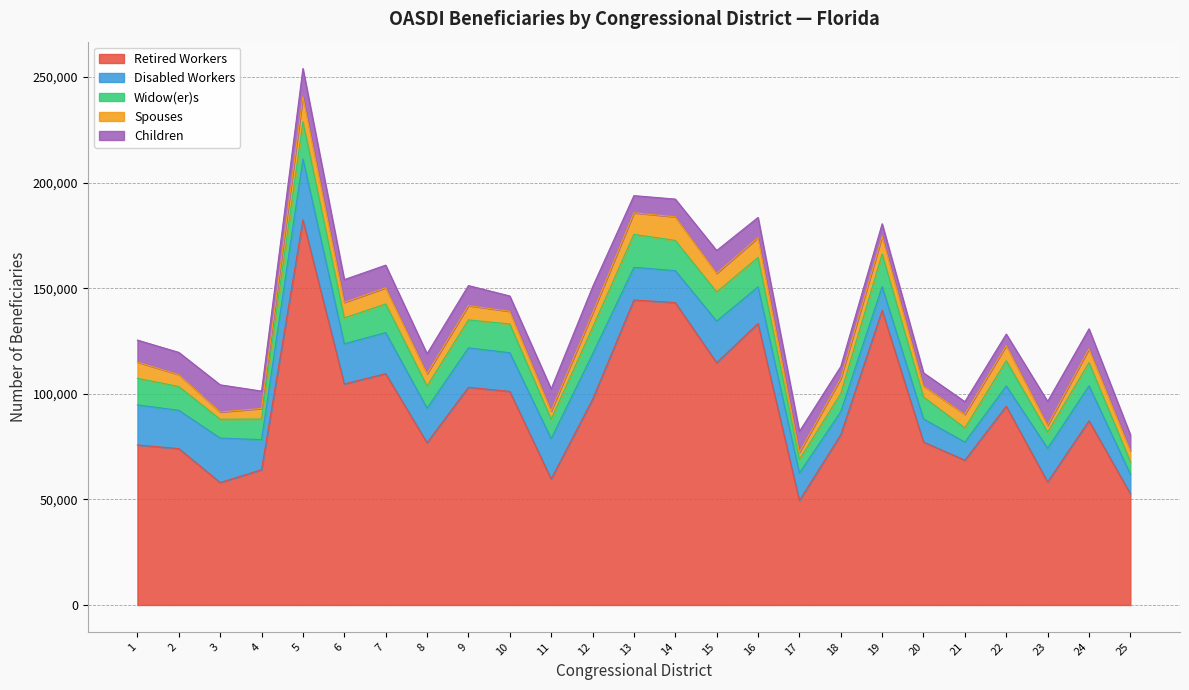

At 13, list the series in order from largest to smallest.

Retired Workers, Widow(er)s, Disabled Workers, Spouses, Children